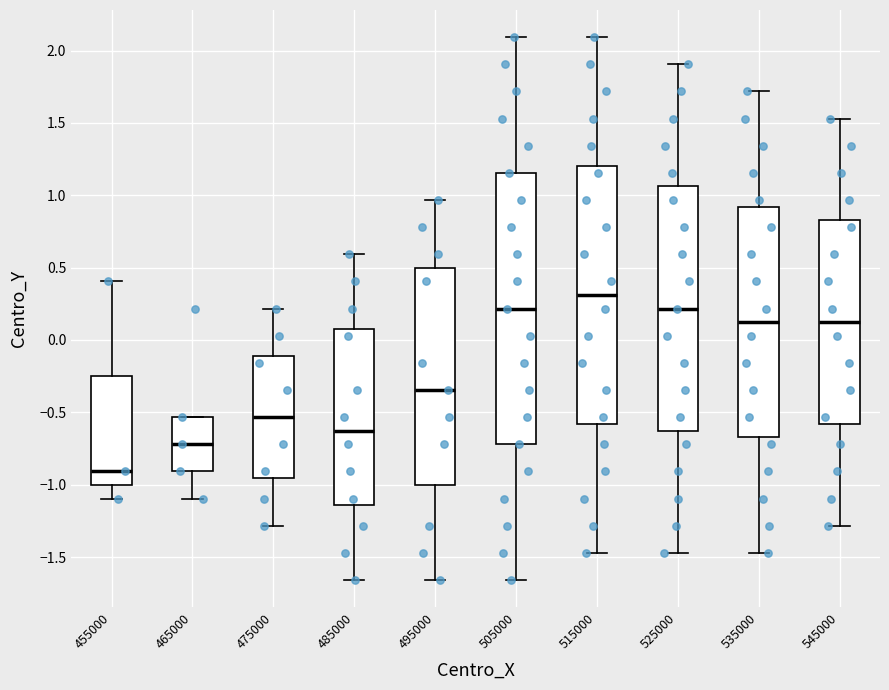

Reading left to right, read every box against the y-axis: the position of its median line, the range the box covers, and the ends of its whiskers. The values are not printed on the chart, so give them approximately, as read against the axis.

455000: median -0.90, box -1.00 to -0.25, whiskers -1.10 to 0.40
465000: median -0.70, box -0.90 to -0.55, whiskers -1.10 to -0.55
475000: median -0.55, box -0.95 to -0.10, whiskers -1.30 to 0.20
485000: median -0.65, box -1.15 to 0.10, whiskers -1.65 to 0.60
495000: median -0.35, box -1.00 to 0.50, whiskers -1.65 to 0.95
505000: median 0.20, box -0.70 to 1.15, whiskers -1.65 to 2.10
515000: median 0.30, box -0.60 to 1.20, whiskers -1.45 to 2.10
525000: median 0.20, box -0.65 to 1.05, whiskers -1.45 to 1.90
535000: median 0.10, box -0.65 to 0.90, whiskers -1.45 to 1.70
545000: median 0.10, box -0.60 to 0.85, whiskers -1.30 to 1.55